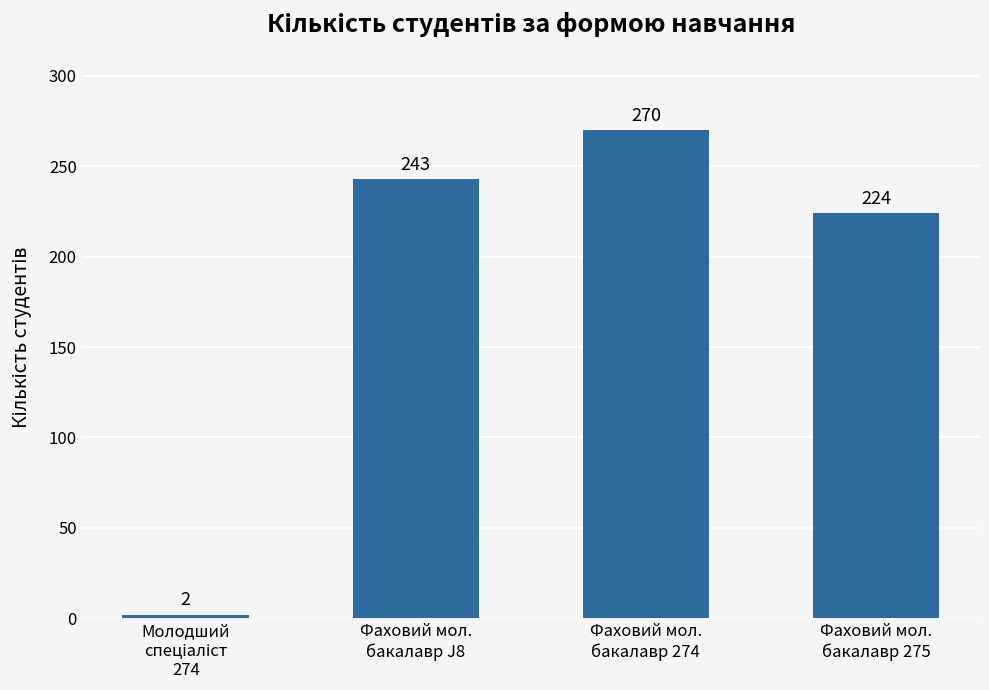

At which label is the value closest to 136?

Фаховий мол.
бакалавр 275